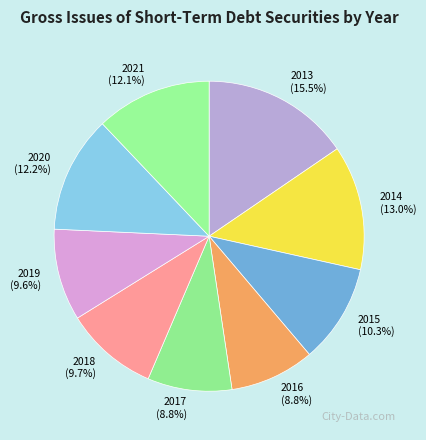

Which category has the biggest portion of the pie?

2013